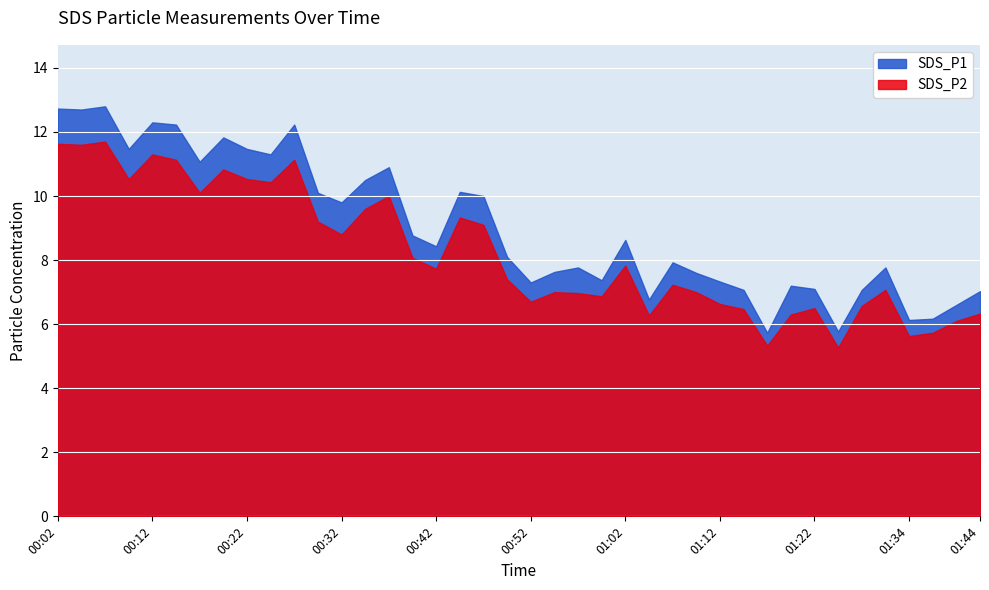

Which series has the largest total across all categories?

SDS_P1